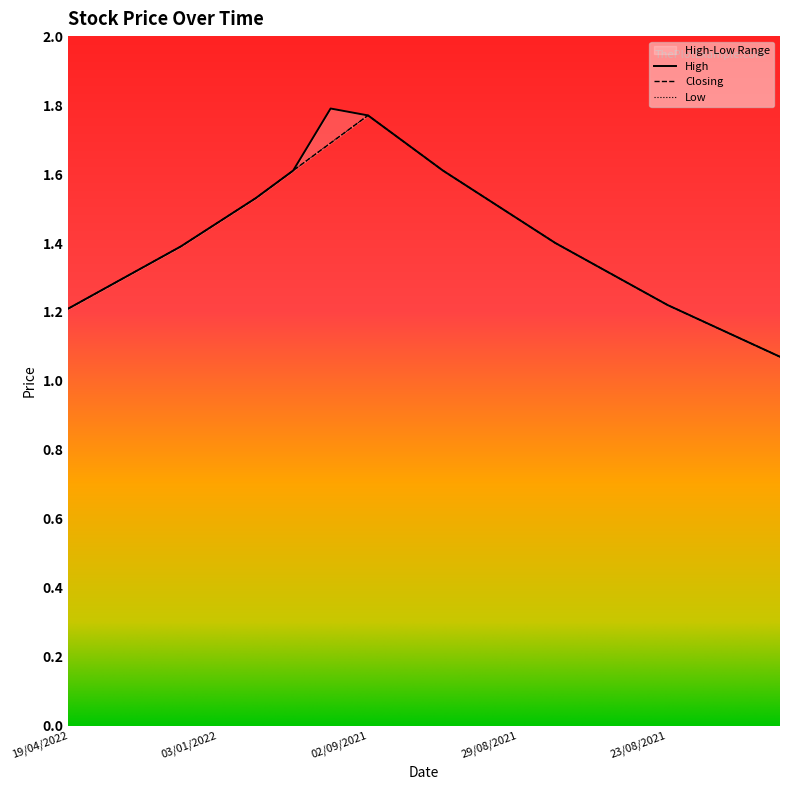

Reading left to right, list all the values displayed in this chart.

High: 19/04/2022=1.2	12/01/2022=1.3	11/01/2022=1.3	04/01/2022=1.4	03/01/2022=1.5	07/09/2021=1.5	06/09/2021=1.6	05/09/2021=1.8	02/09/2021=1.8	01/09/2021=1.7	31/08/2021=1.6	30/08/2021=1.5	29/08/2021=1.5	26/08/2021=1.4	25/08/2021=1.3	24/08/2021=1.3	23/08/2021=1.2	22/08/2021=1.2	19/08/2021=1.1	18/08/2021=1.1
Closing: 19/04/2022=1.2	12/01/2022=1.3	11/01/2022=1.3	04/01/2022=1.4	03/01/2022=1.5	07/09/2021=1.5	06/09/2021=1.6	05/09/2021=1.7	02/09/2021=1.8	01/09/2021=1.7	31/08/2021=1.6	30/08/2021=1.5	29/08/2021=1.5	26/08/2021=1.4	25/08/2021=1.3	24/08/2021=1.3	23/08/2021=1.2	22/08/2021=1.2	19/08/2021=1.1	18/08/2021=1.1
Low: 19/04/2022=1.2	12/01/2022=1.3	11/01/2022=1.3	04/01/2022=1.4	03/01/2022=1.5	07/09/2021=1.5	06/09/2021=1.6	05/09/2021=1.7	02/09/2021=1.8	01/09/2021=1.7	31/08/2021=1.6	30/08/2021=1.5	29/08/2021=1.5	26/08/2021=1.4	25/08/2021=1.3	24/08/2021=1.3	23/08/2021=1.2	22/08/2021=1.2	19/08/2021=1.1	18/08/2021=1.1